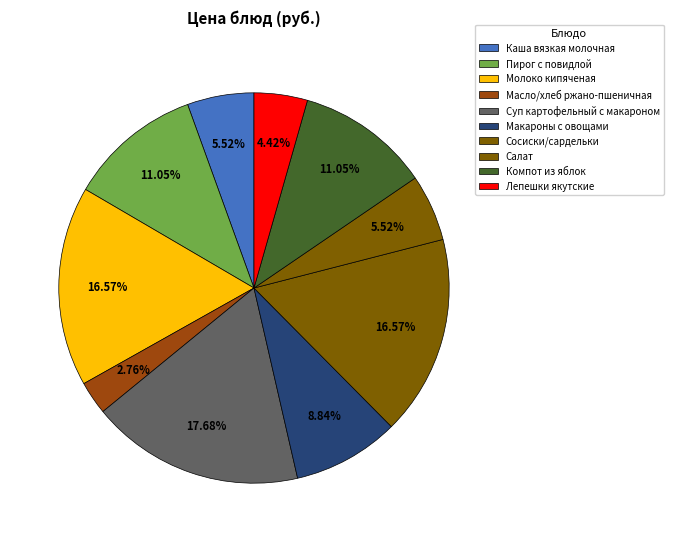

How many slices are in this pie chart?

10